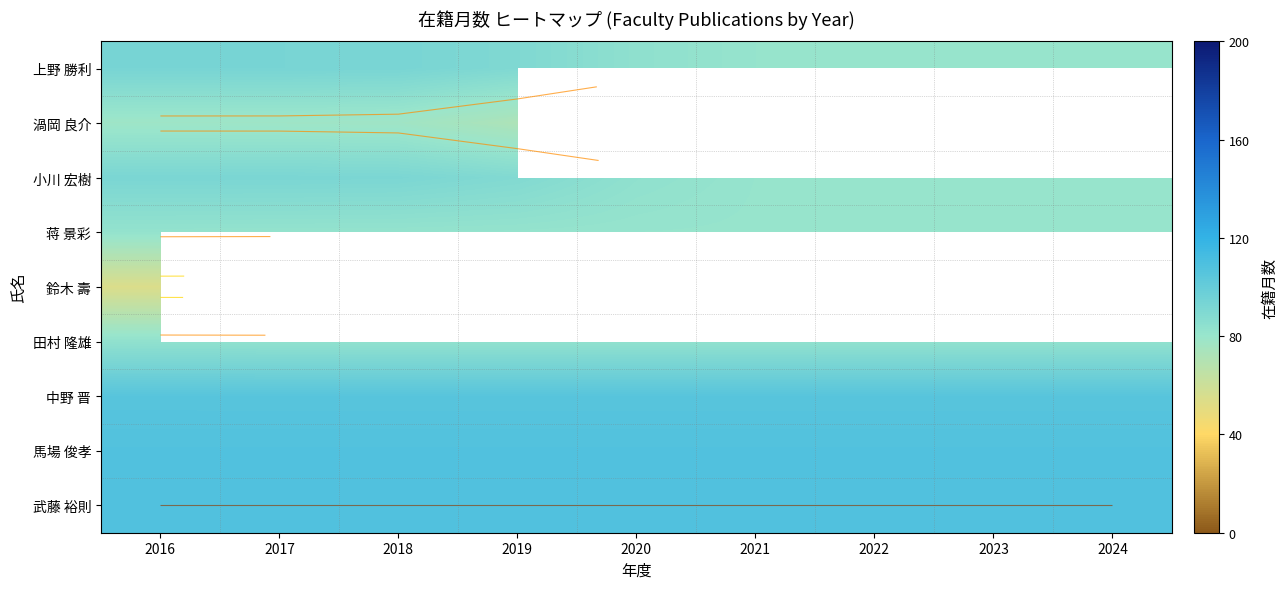

At which category does the chart reach its peak across all series?

2016